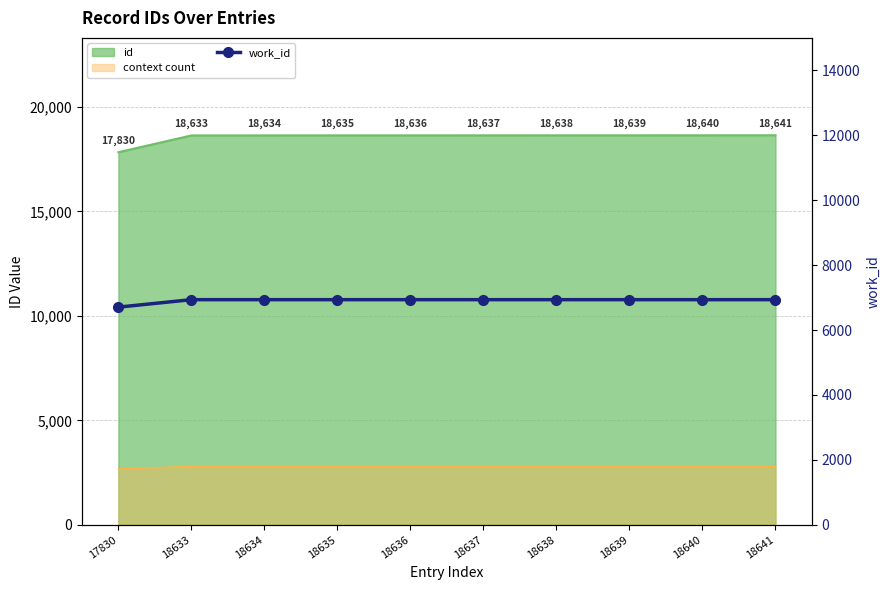

True or false: the data shows 6936 at 18637.

True